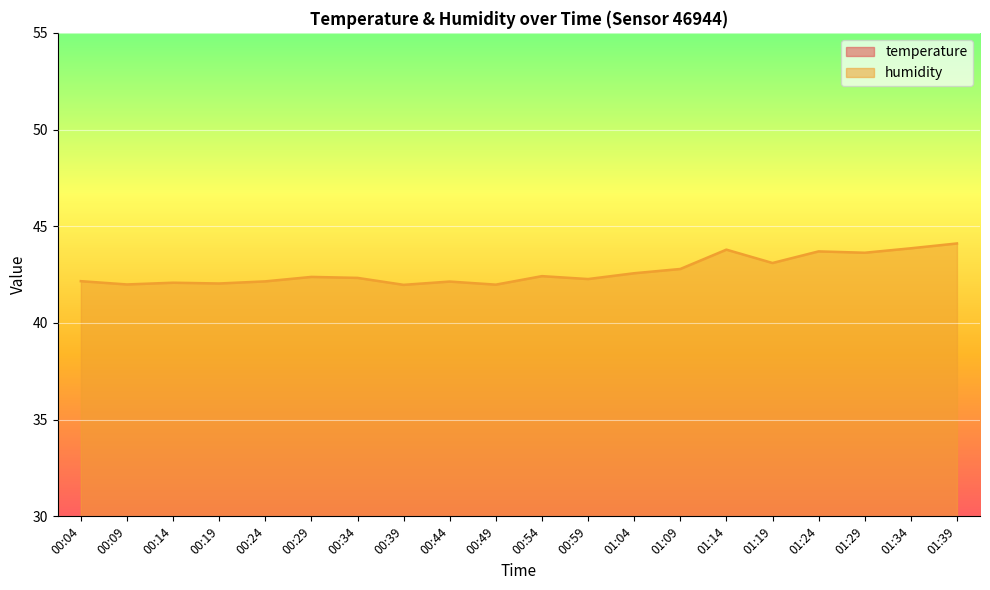

What is the sum of the temperature values at 00:39 and 01:39?

56.1